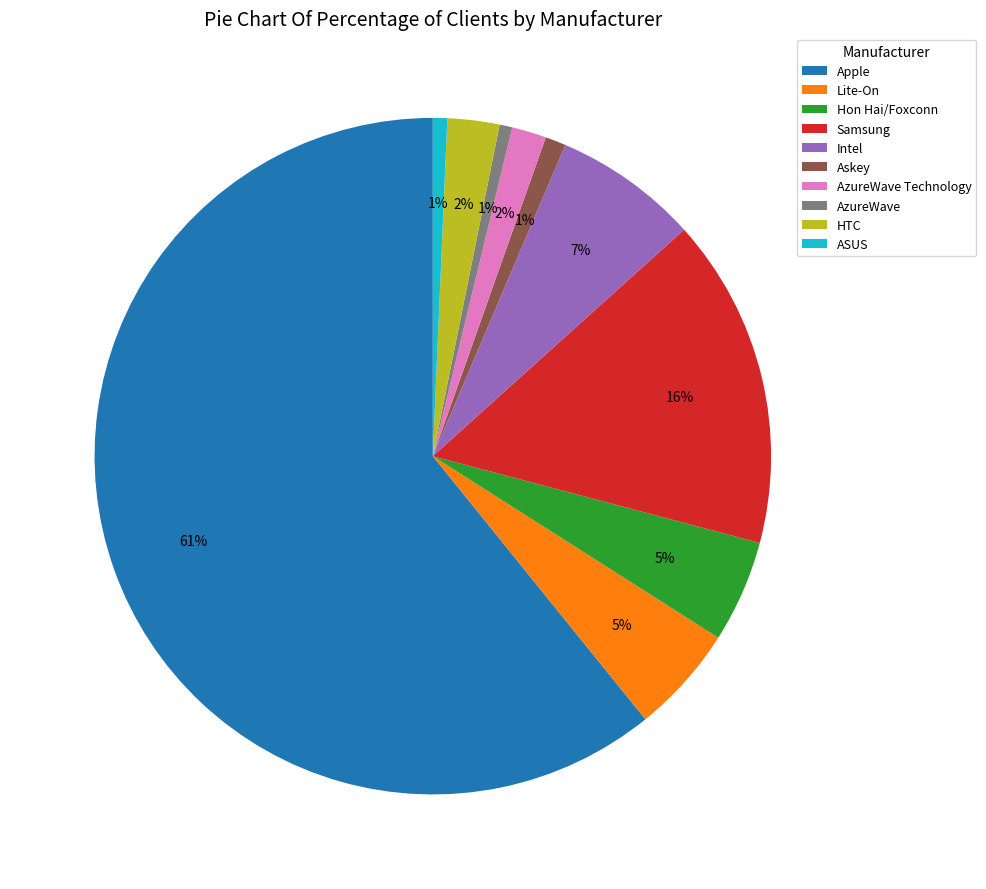

Is there a majority slice in this chart?

Yes